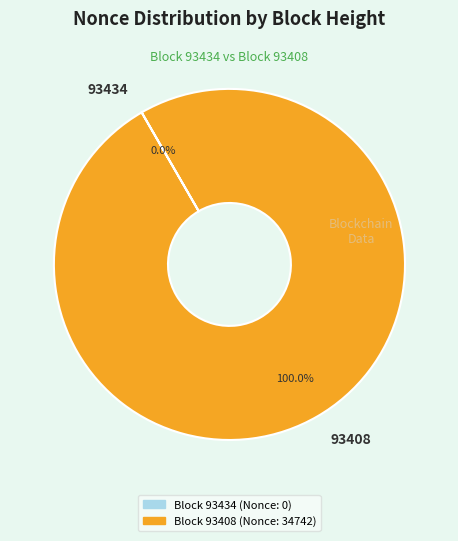

What is the largest slice in the pie chart?

93408